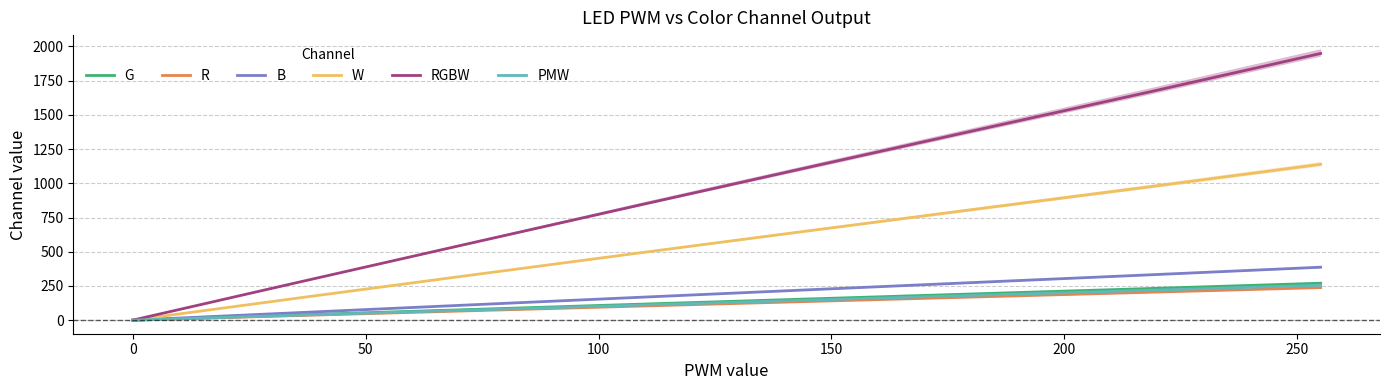

At which label does RGBW first exceed 1116?

150